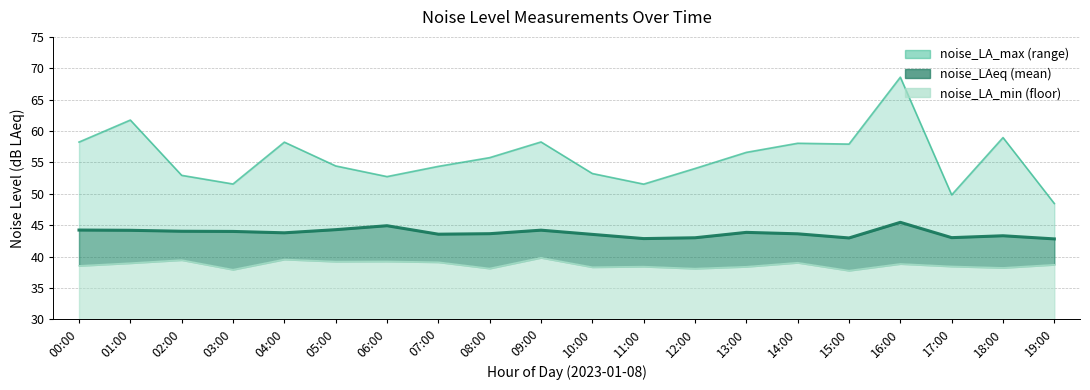

What position from the right is 02:00?

18